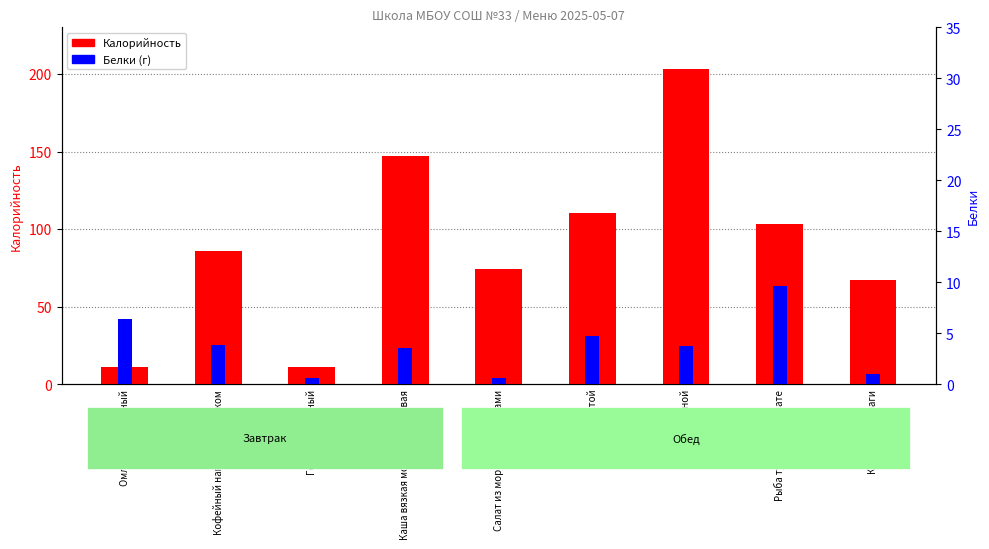

What is the label of the 7th bar from the left?

Рис отварной